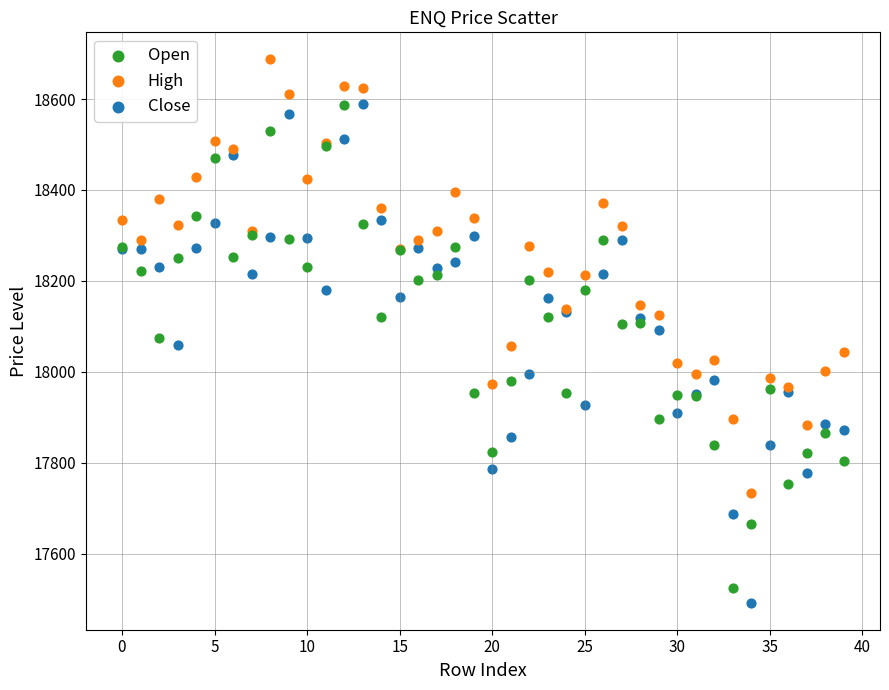

What are all the series names shown in the legend?

Open, High, Close